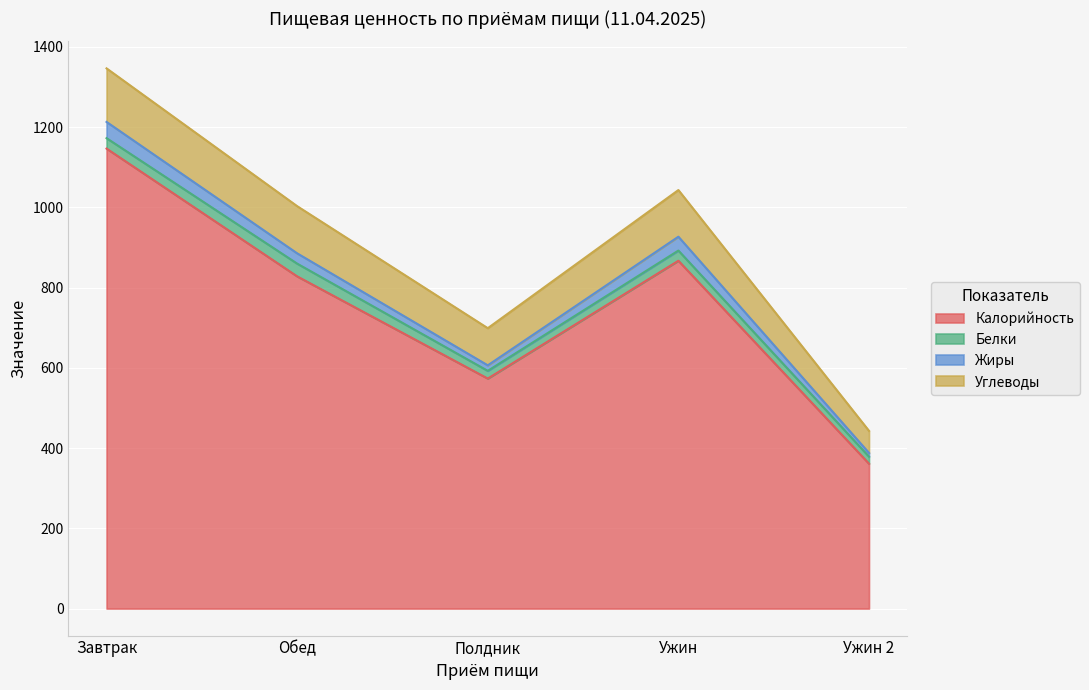

What is the sum of all Углеводы values?

515.0